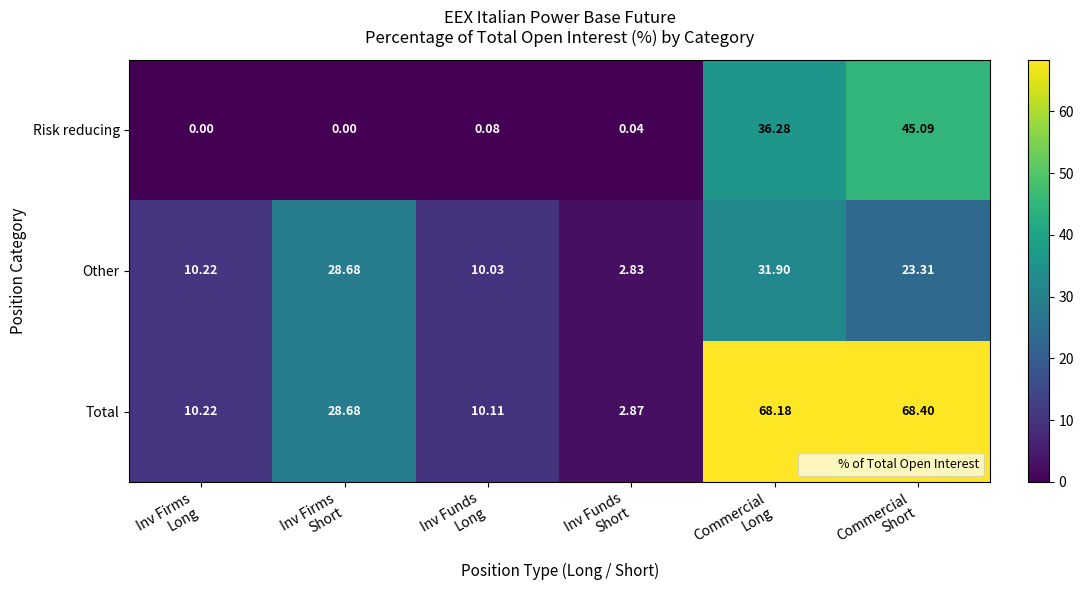

List the series in order of their overall mean, highest first.

Total, Other, Risk reducing